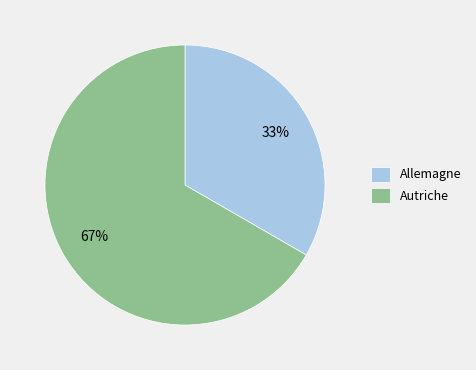

Do Allemagne and Autriche together represent more than half of the pie?

Yes